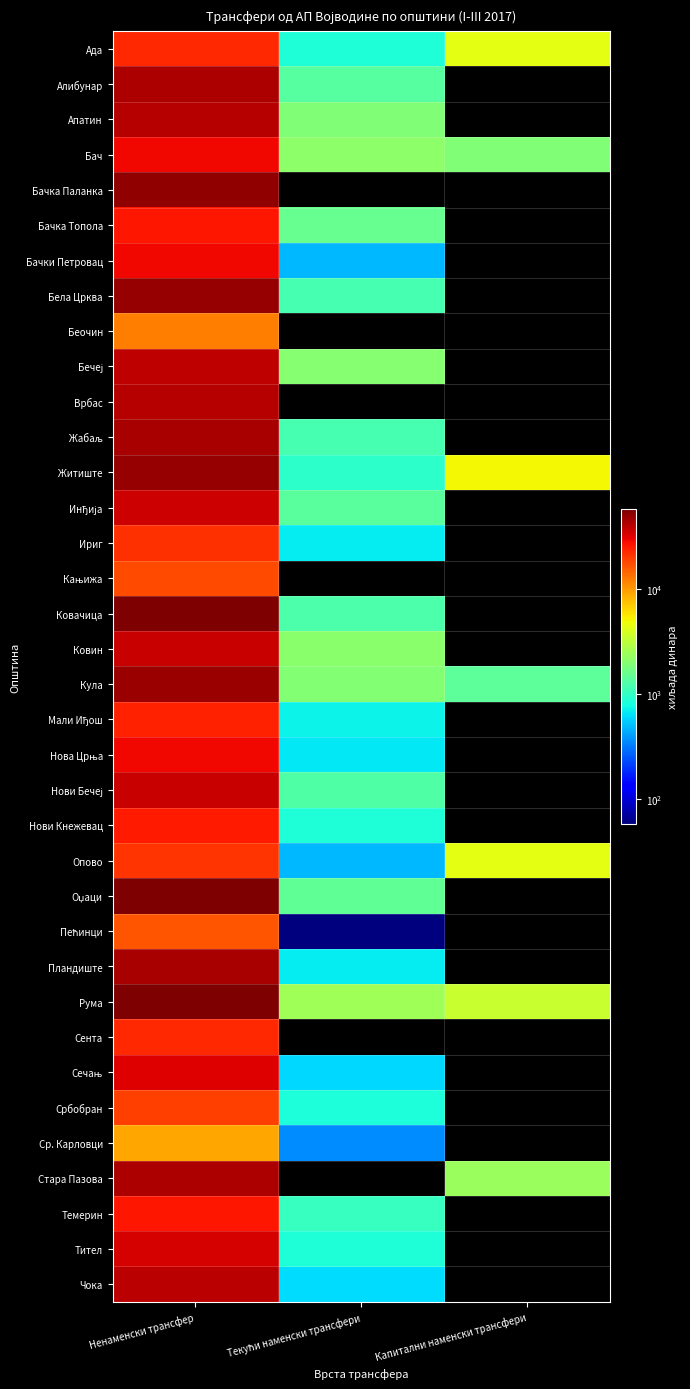

Which has a higher value, Ненаменски трансфер or Текући наменски трансфери?

Ненаменски трансфер